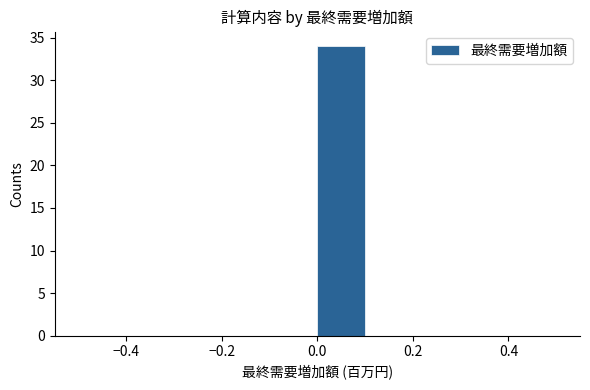

How tall is the bar that spans 0.0 to 0.1 on the x-axis? The values are not printed on the chart, so give them approximately, as read against the axis.

34